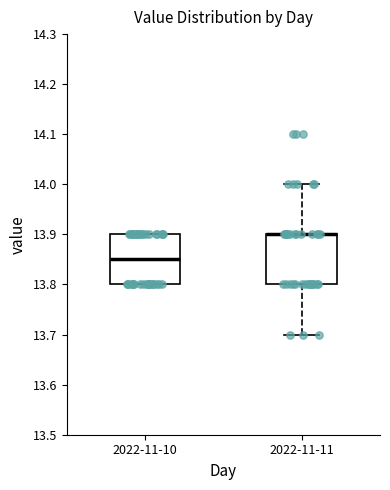

Reading left to right, read every box against the y-axis: the position of its median line, the range the box covers, and the ends of its whiskers. The values are not printed on the chart, so give them approximately, as read against the axis.

2022-11-10: median 13.85, box 13.80 to 13.90, whiskers 13.80 to 13.90
2022-11-11: median 13.90 (drawn on the box's upper edge), box 13.80 to 13.90, whiskers 13.70 to 14.00